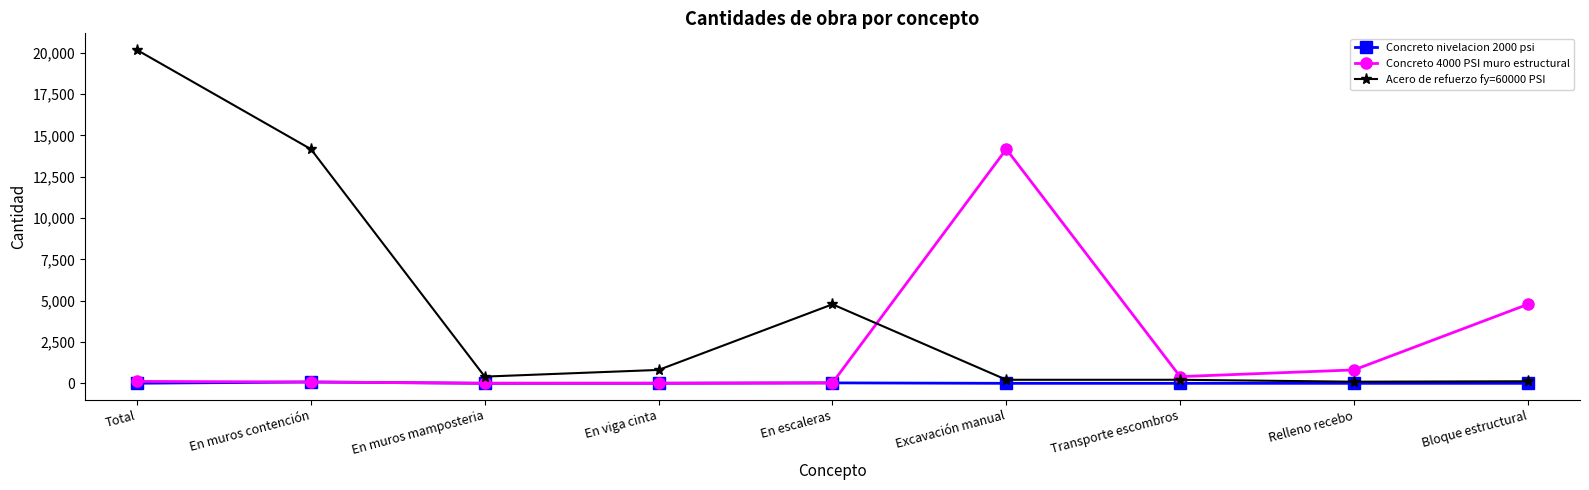

True or false: Acero de refuerzo fy=60000 PSI has more than 2 interior local peaks.

False